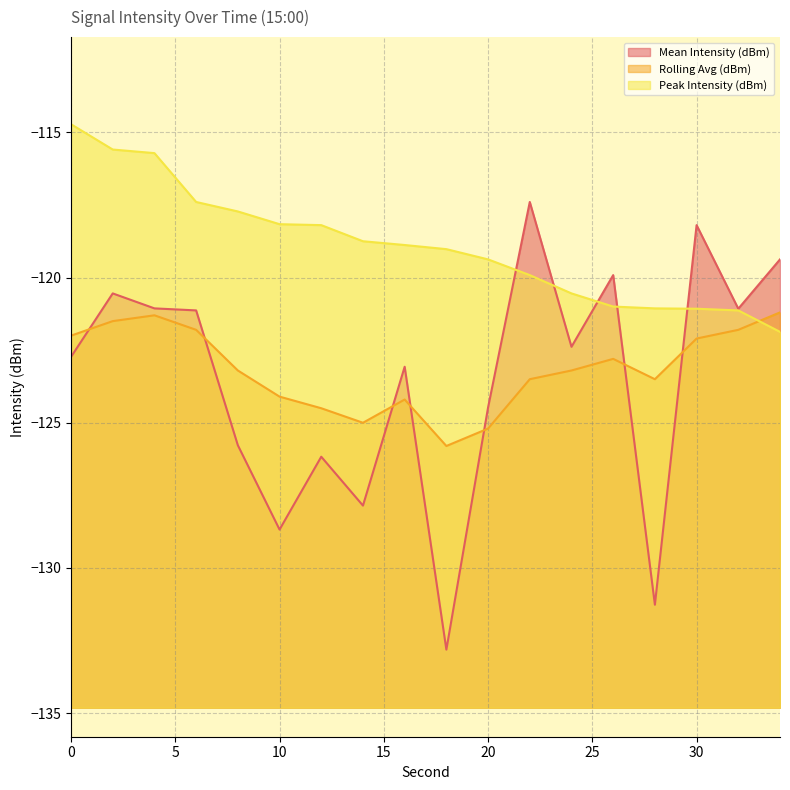

Which series has the largest range (max minus min)?

Mean Intensity (dBm)